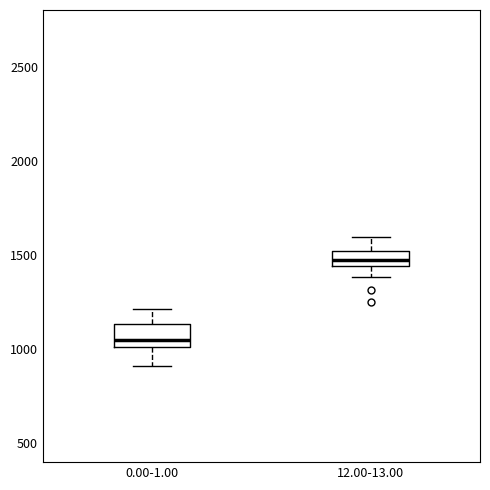

Reading left to right, transcribe this box plot: for each box, give where its median line is, the range the box spans, and where its two whiskers end, as read against the y-axis. The values are not printed on the chart, so give them approximately, as read against the axis.

0.00-1.00: median 1050, box 1000 to 1150, whiskers 900 to 1200
12.00-13.00: median 1450 (inside the box), box 1450 to 1500, whiskers 1400 to 1600